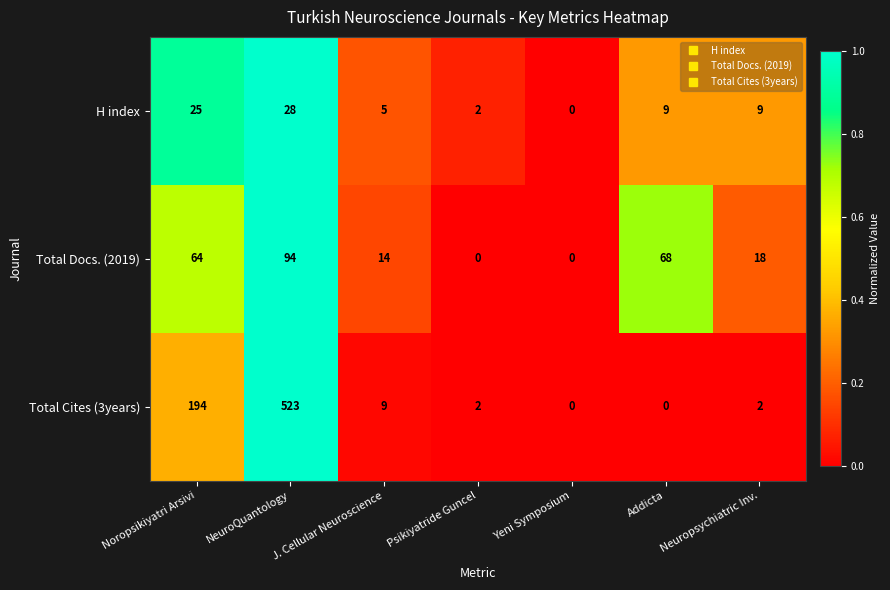

The H index series shows 3 at Psikiyatride Guncel. True or false?

False